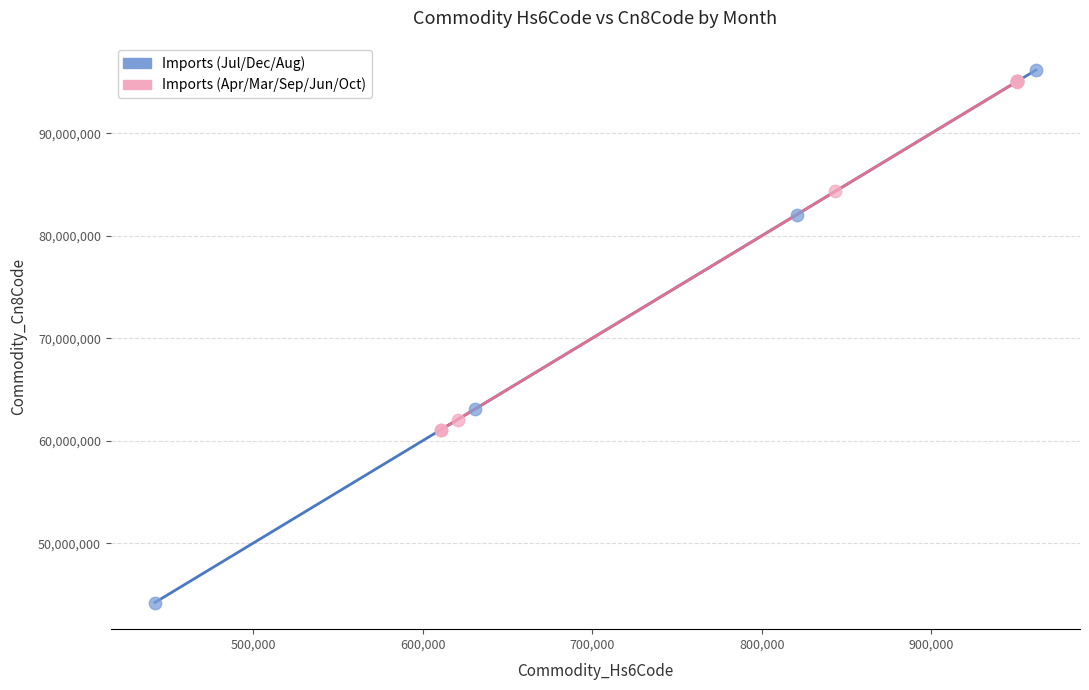

Which series has the largest Y range (max minus min)?

Imports (Jul/Dec/Aug)